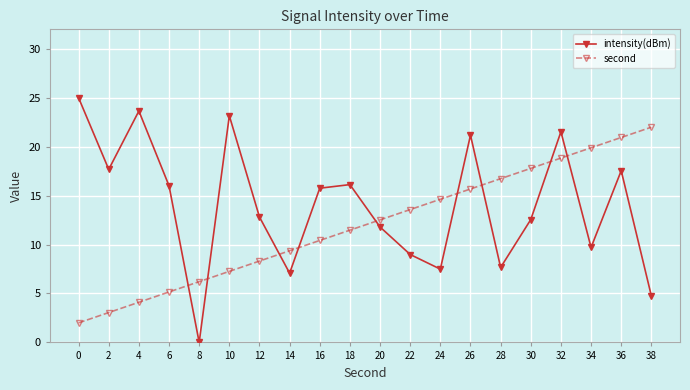

At which label does second first exceed 12?

20